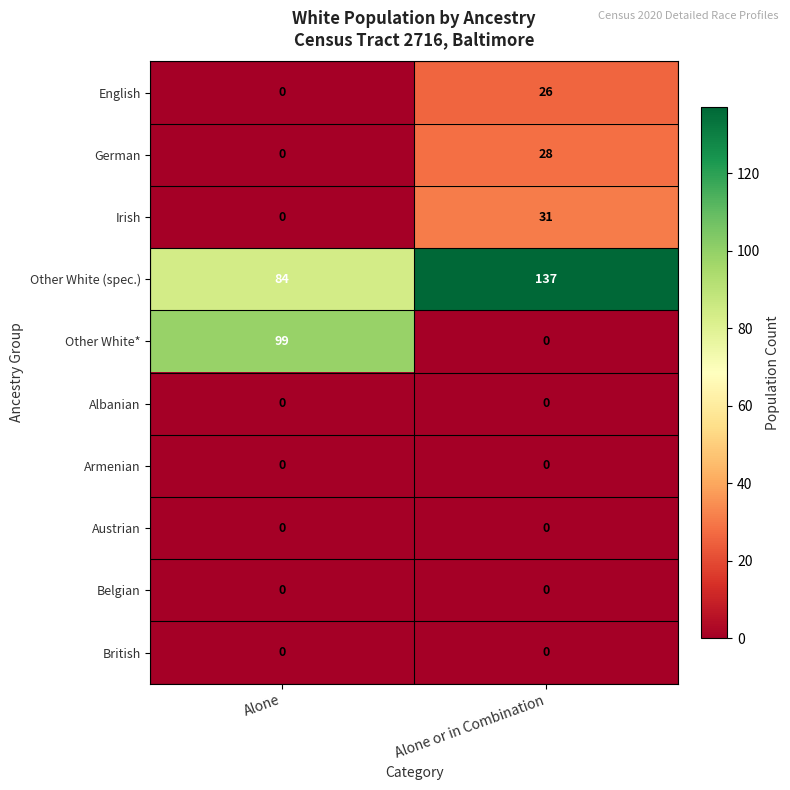

True or false: Irish has a value of 31 at Alone or in Combination.

True